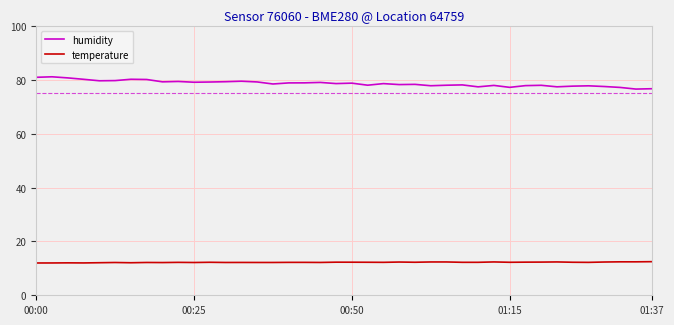

True or false: humidity and temperature intersect in this chart.

False